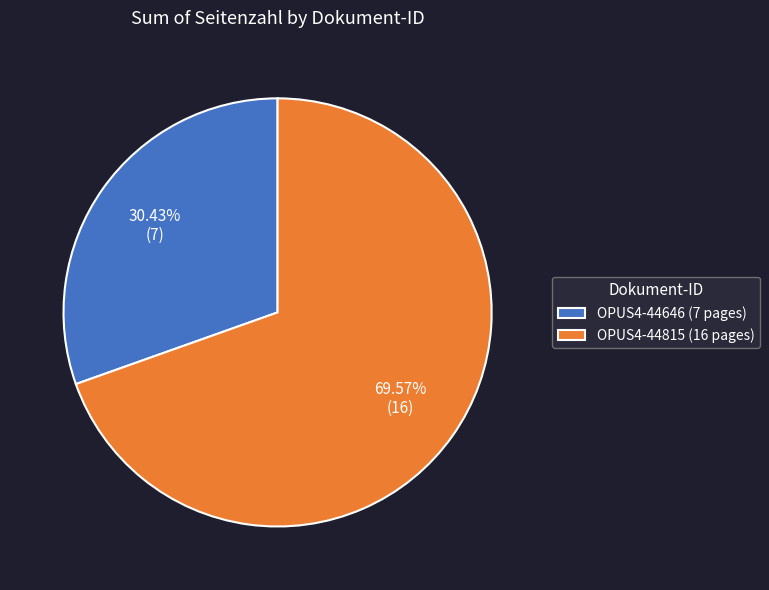

To the nearest percent, what is the average slice percentage?

50%